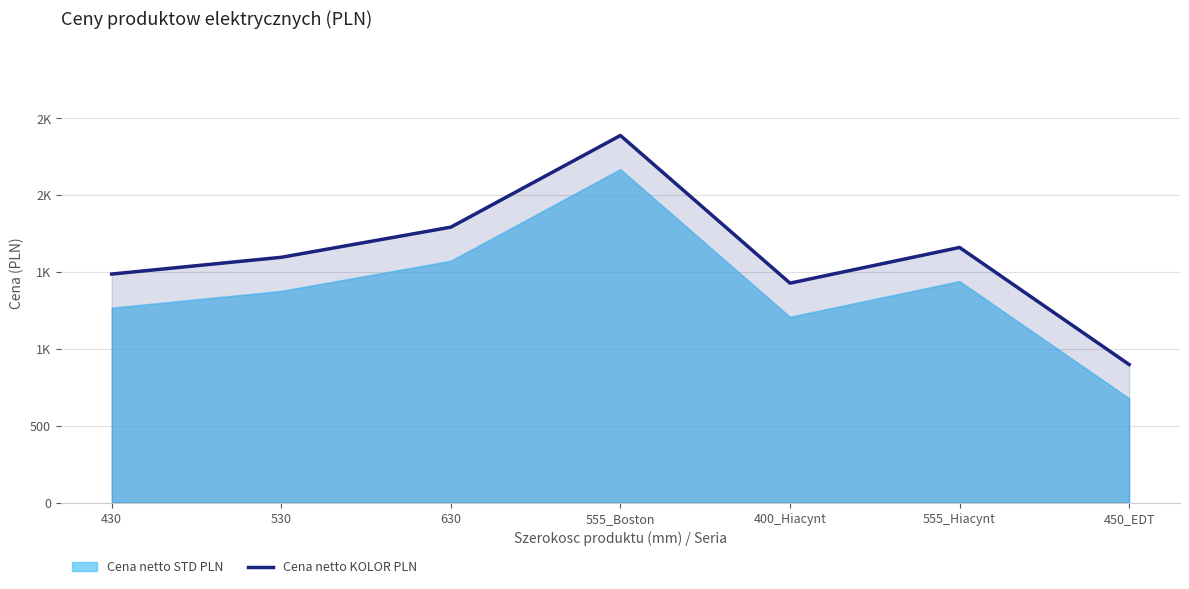

What is the difference between the second highest and second lowest values?

364